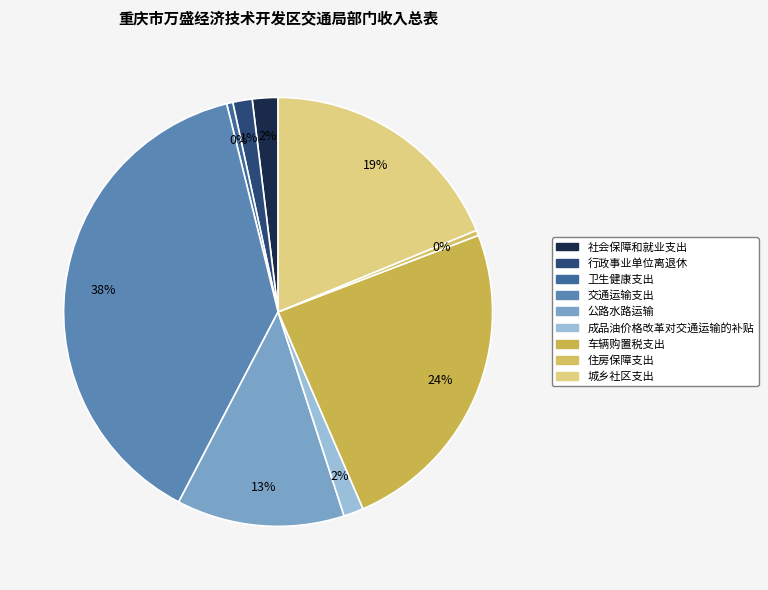

What percentage is the 社会保障和就业支出 slice, to the nearest percent?

2%